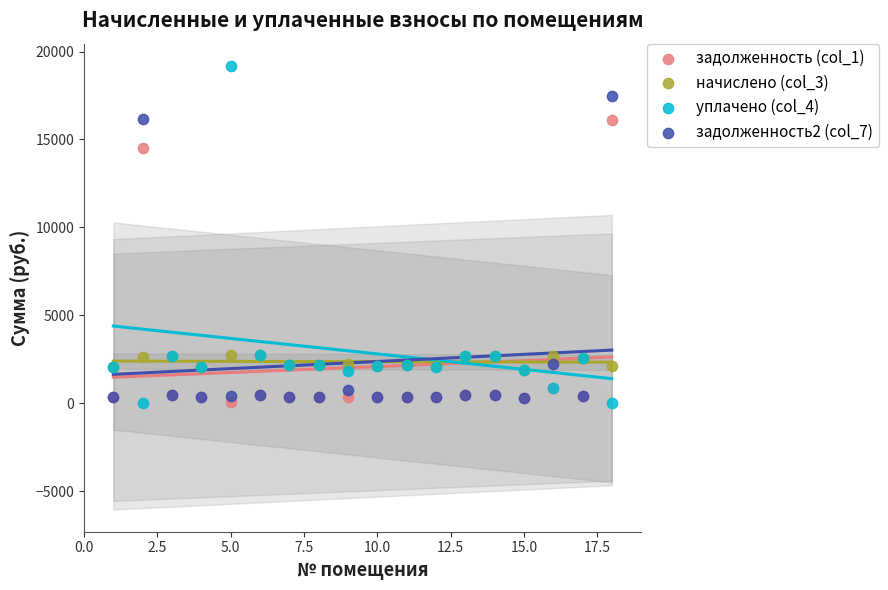

Across all series, what Y value is closest to 9593?

14521.4